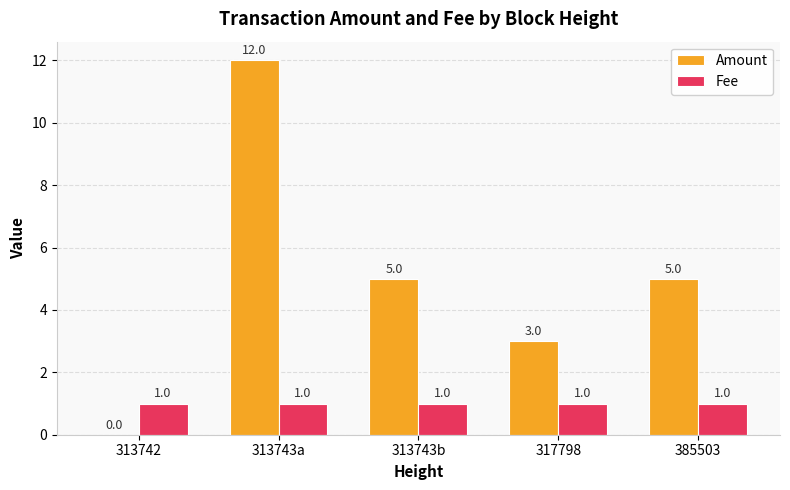

Which series has the largest total across all categories?

Amount